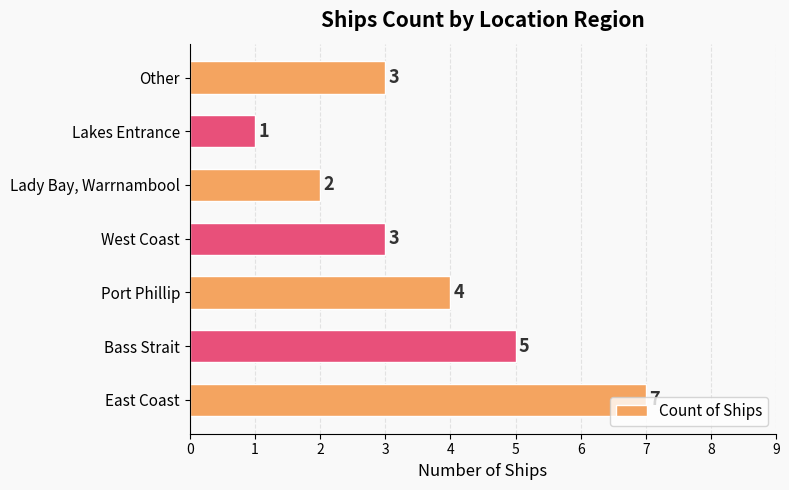

Does the chart contain stacked bars?

No